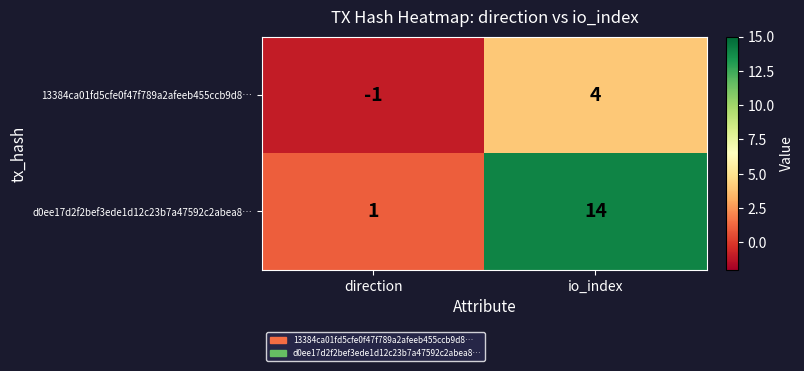

Reading left to right, list all the values displayed in this chart.

13384ca01fd5cfe0f47f789a2afeeb455ccb9d8…: -1	4
d0ee17d2f2bef3ede1d12c23b7a47592c2abea8…: 1	14